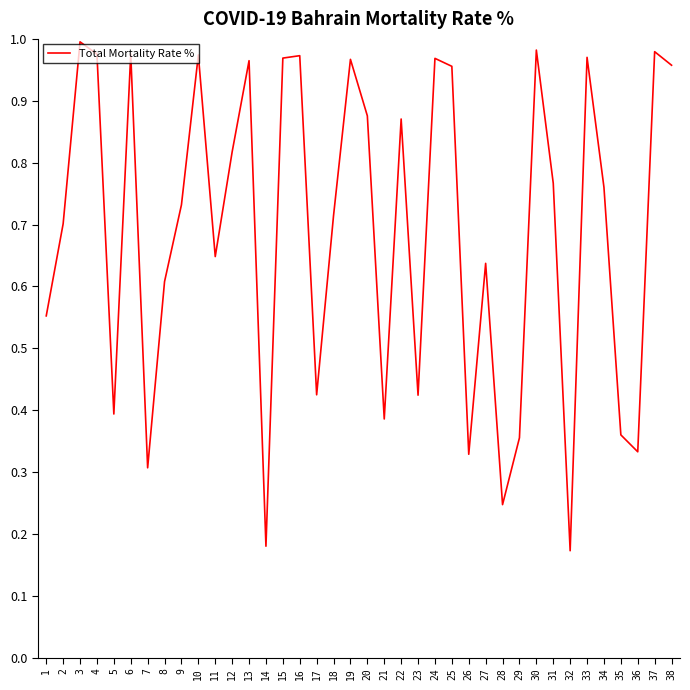

Between 8 and 12, which is larger?

12